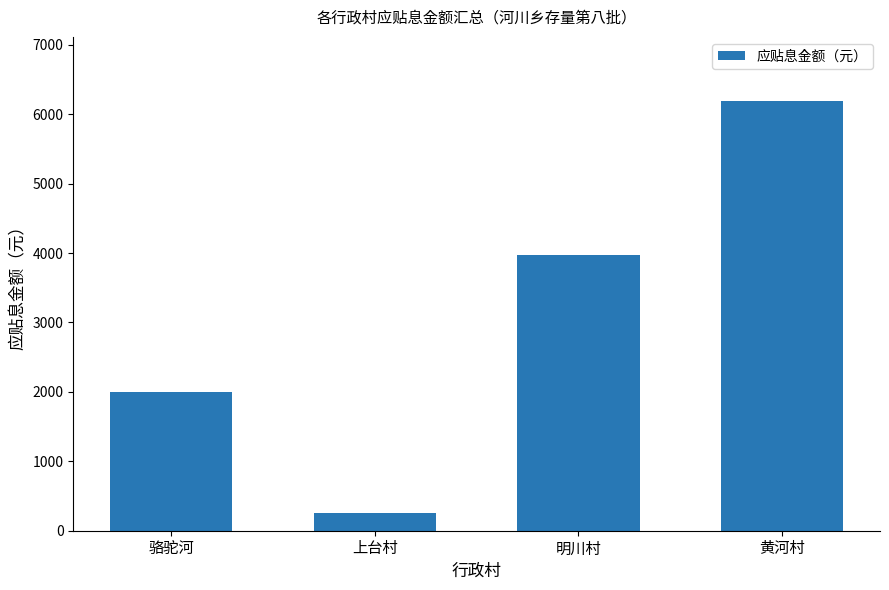

Reading left to right, extract all data points from this chart.

1995.7	260.3	3970.6	6185.8